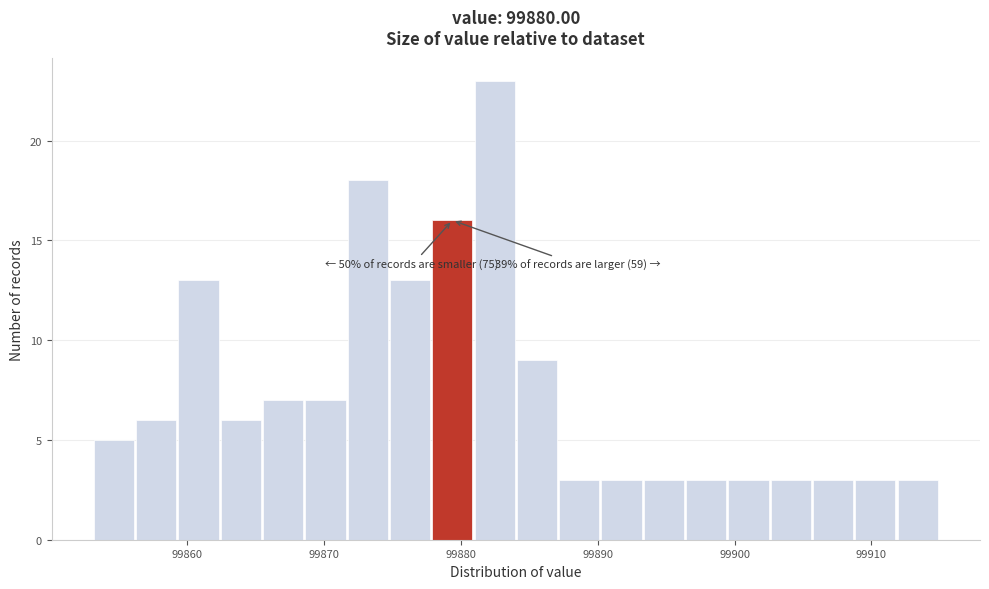

Around what value on the x-axis is the tallest bar? Give the approximate position of its centre, as read against the axis.

99882